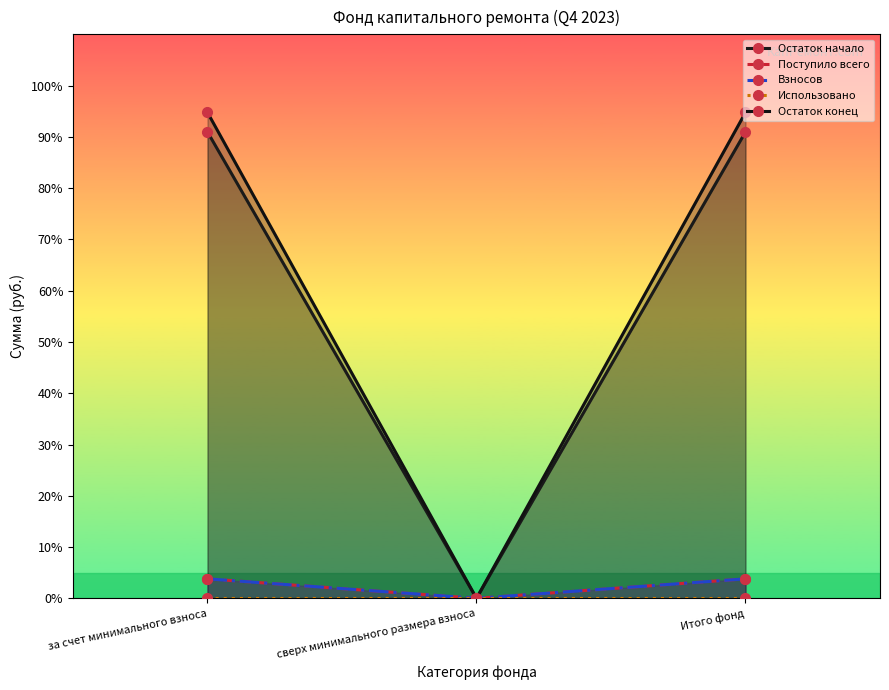

Which category has the highest value across all series?

за счет минимального взноса